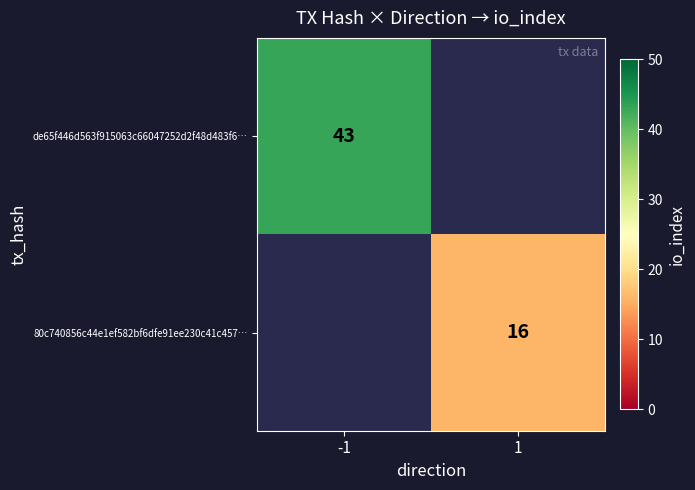

True or false: 80c740856c44e1ef582bf6dfe91ee230c41c457… has a value of 16 at 1.

True